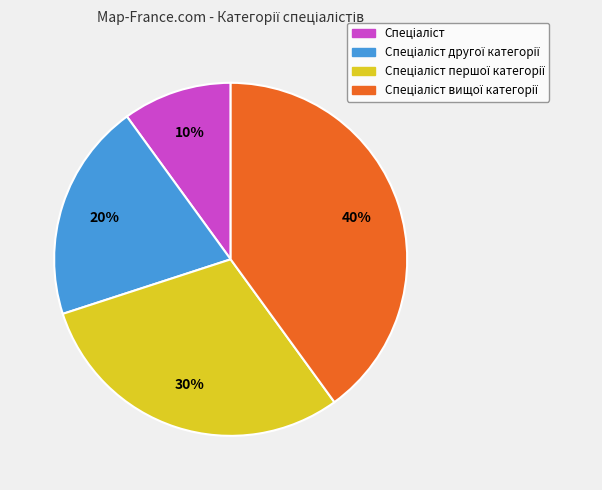

To the nearest percent, what is the difference between the largest and smallest slice percentages?

30%